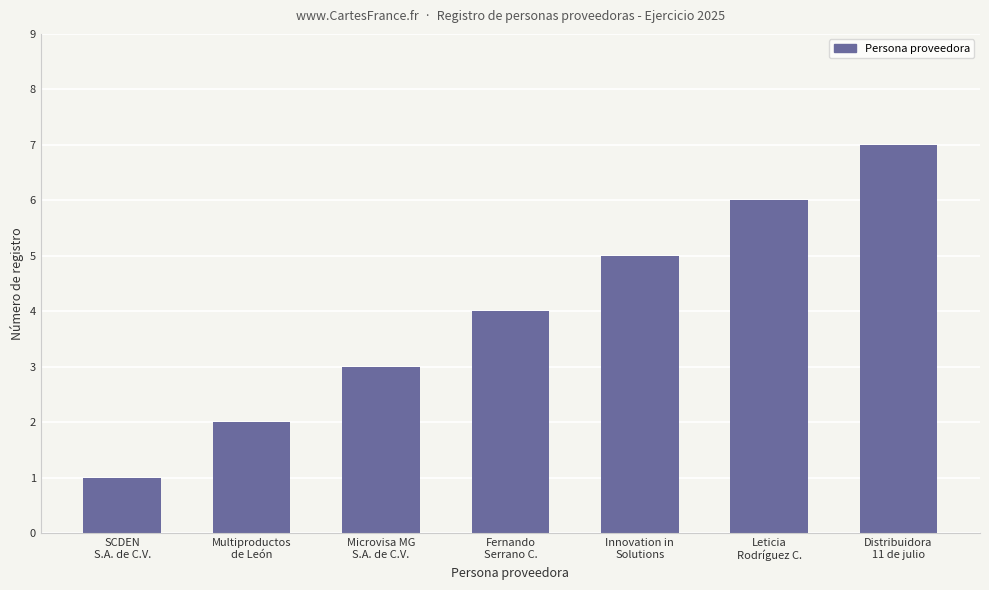

Is it true that the value at Microvisa MG
S.A. de C.V. is 4?

False